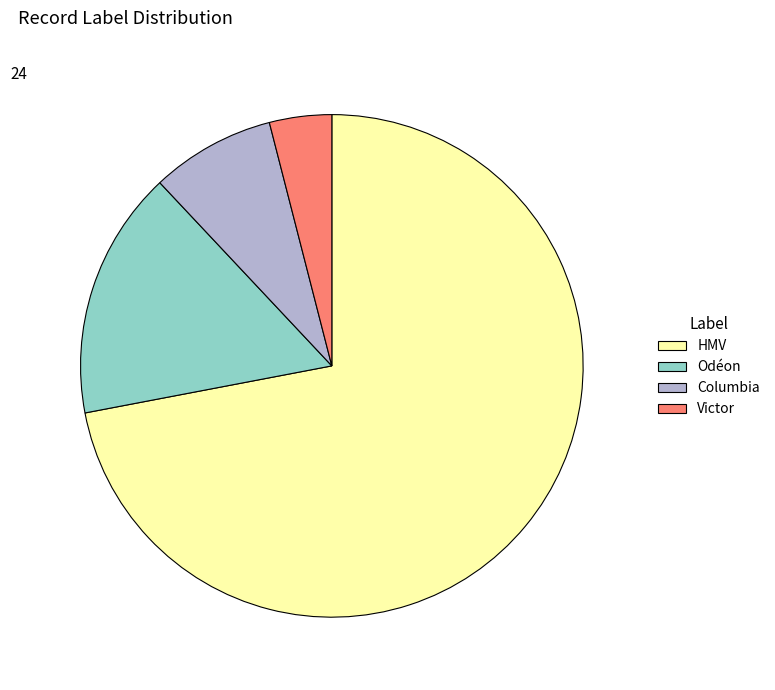

The Odéon slice represents 27% of the pie. True or false?

False